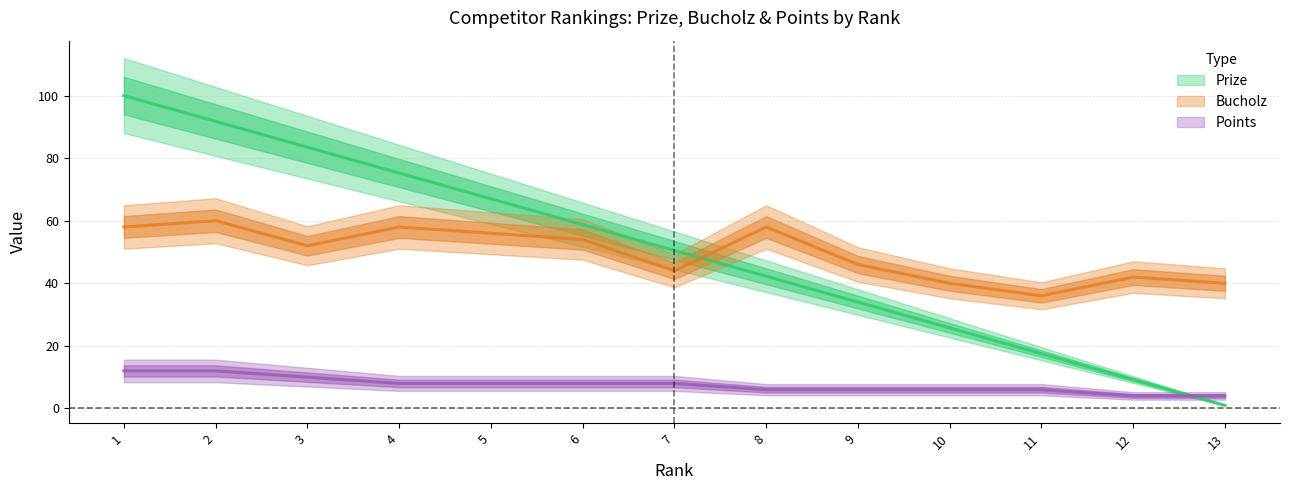

Does the chart have visible grid lines?

Yes